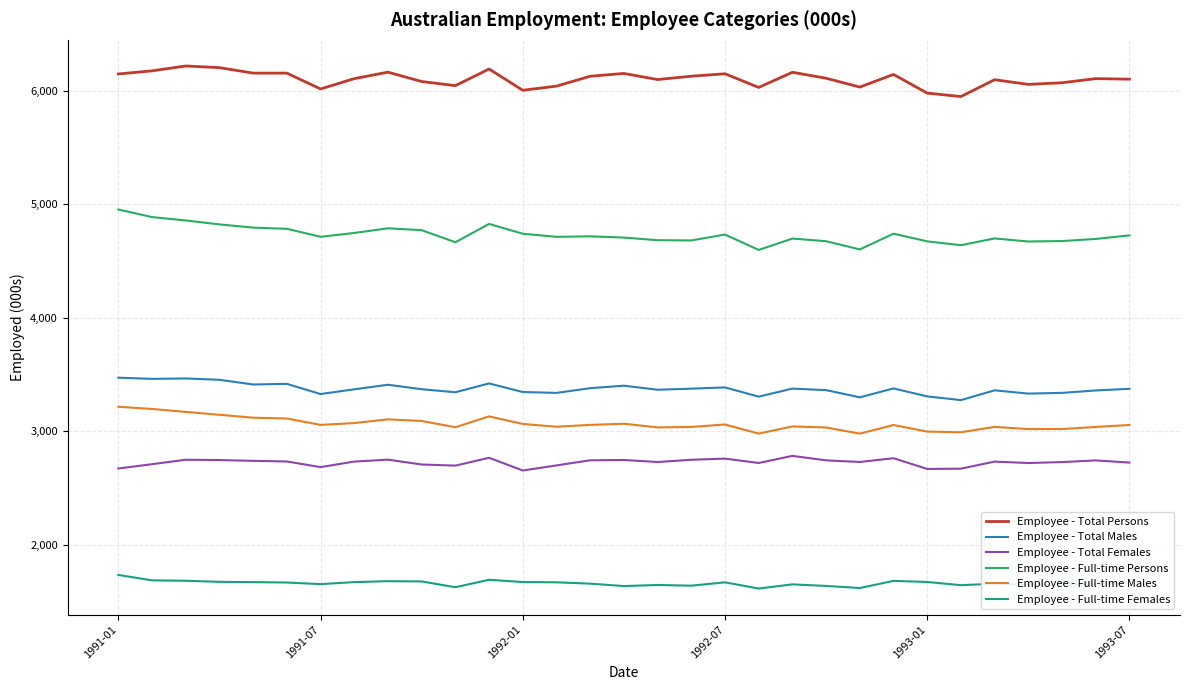

What is the minimum value for Employee - Full-time Persons?

4597.4